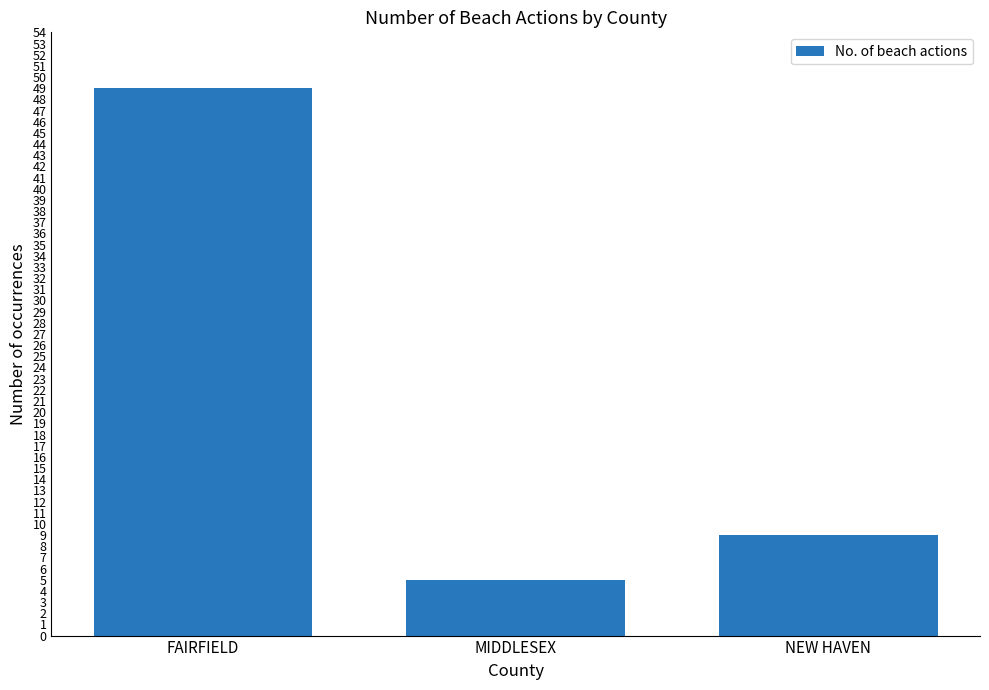

What is the label of the 2nd bar from the left?

MIDDLESEX